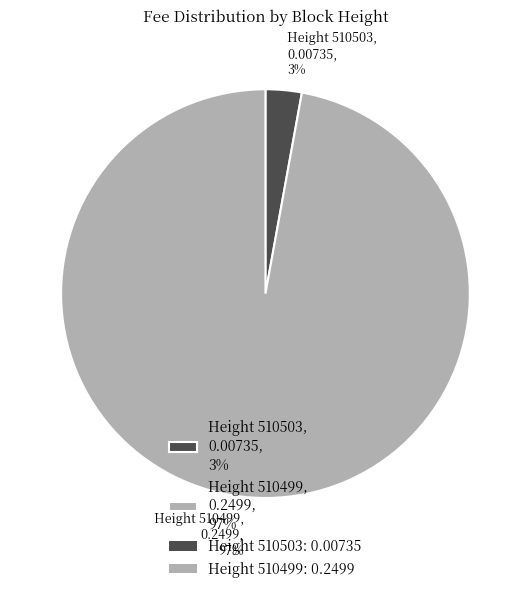

To the nearest percent, what is the average slice percentage?

50%